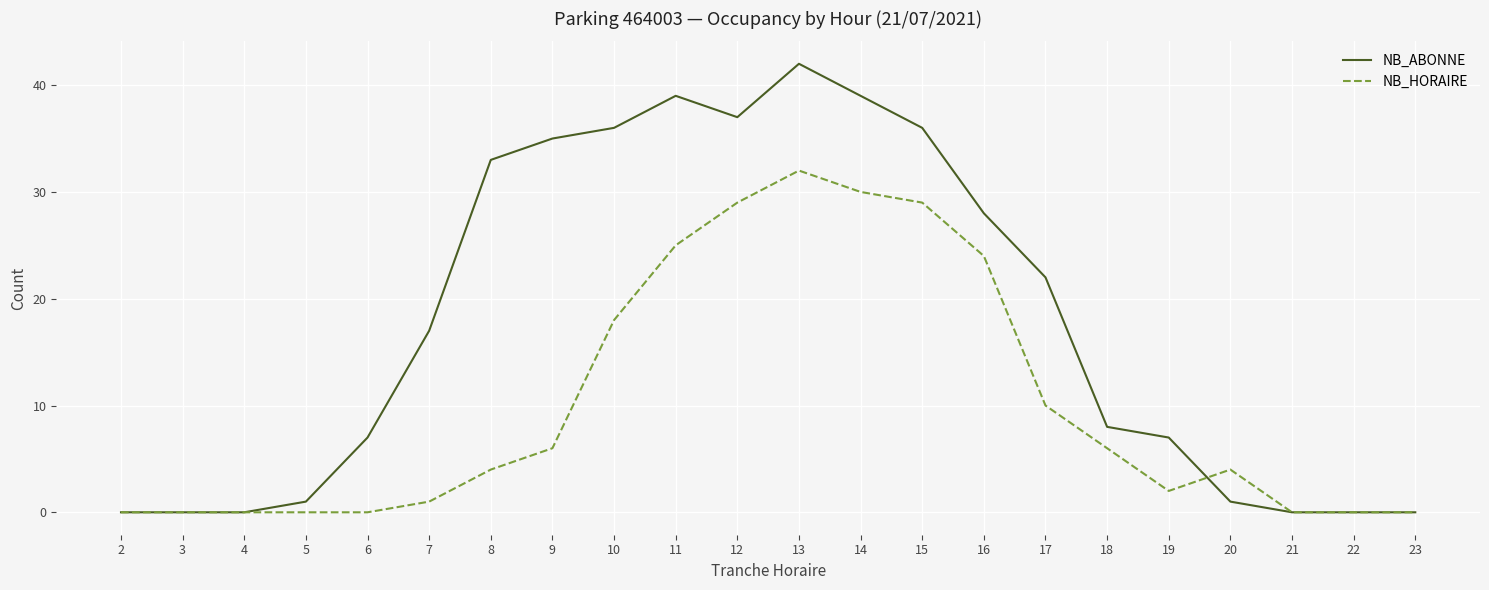

Is it true that NB_ABONNE equals 33 at 8?

True